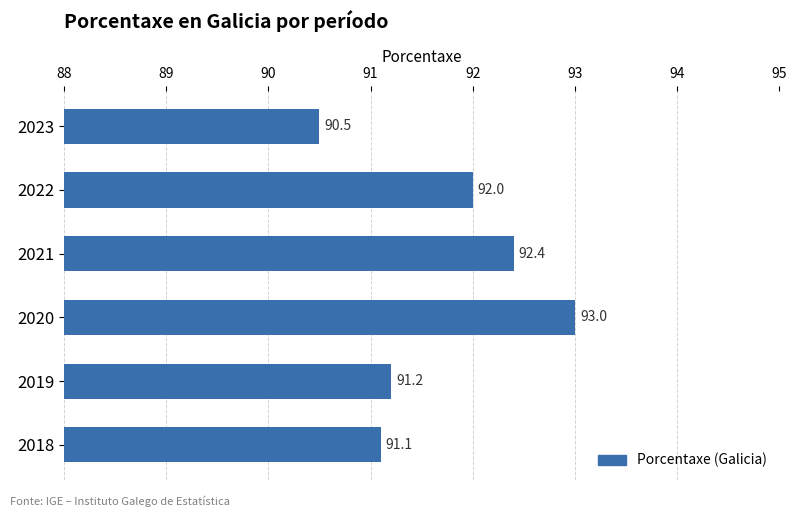

Where is the data nearest to the value 91?

2018